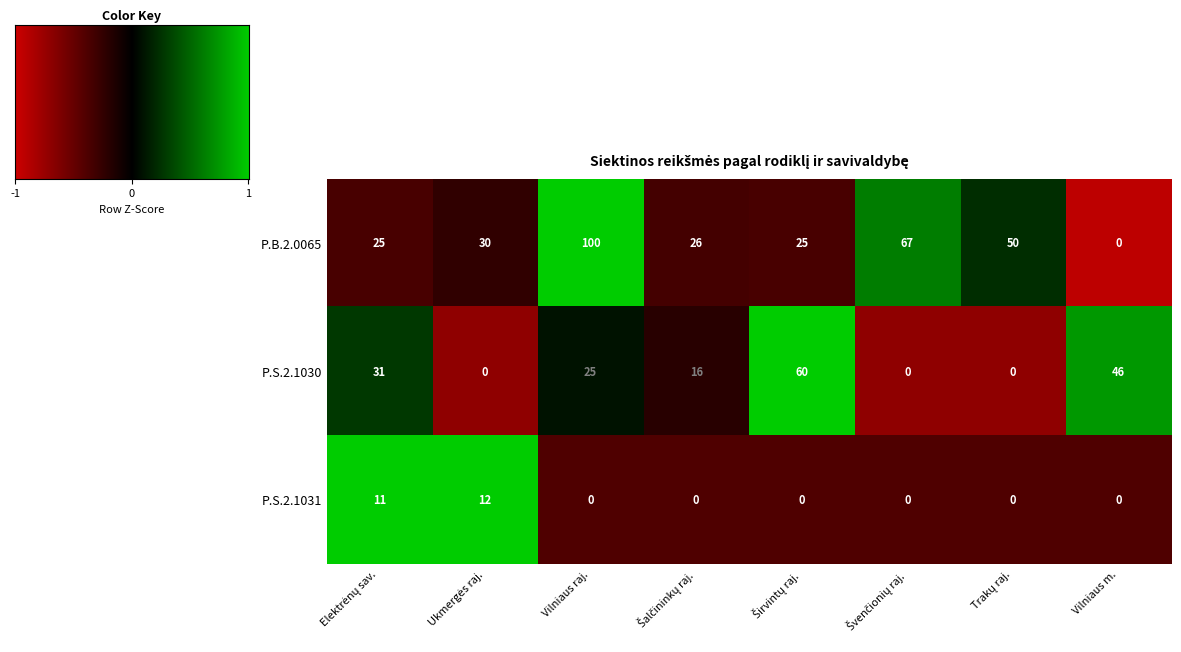

Is it true that P.B.2.0065 equals -33 at Vilniaus m.?

False